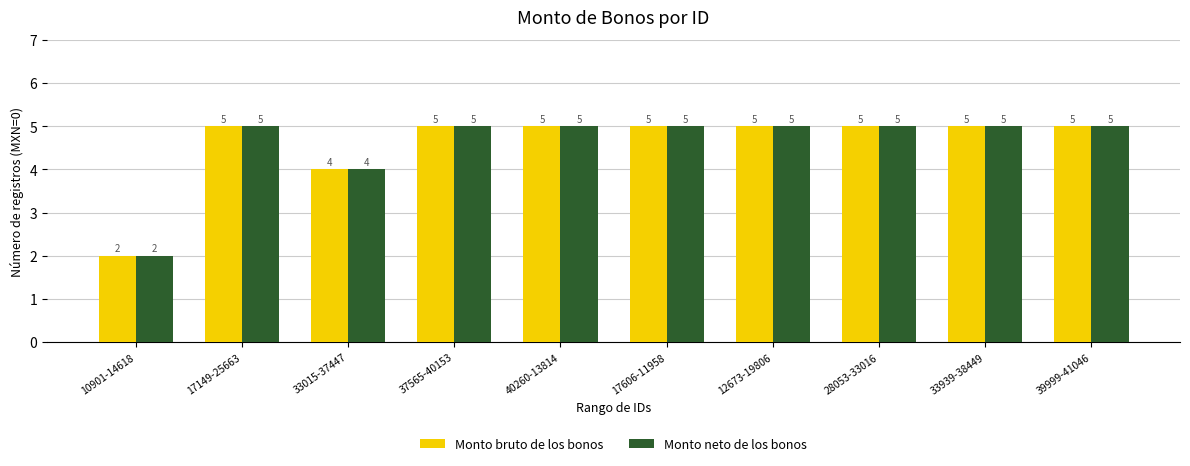

Reading right to left, extract all data points from this chart.

Monto bruto de los bonos: 39999-41046=5	33939-38449=5	28053-33016=5	12673-19806=5	17606-11958=5	40260-13814=5	37565-40153=5	33015-37447=4	17149-25663=5	10901-14618=2
Monto neto de los bonos: 39999-41046=5	33939-38449=5	28053-33016=5	12673-19806=5	17606-11958=5	40260-13814=5	37565-40153=5	33015-37447=4	17149-25663=5	10901-14618=2